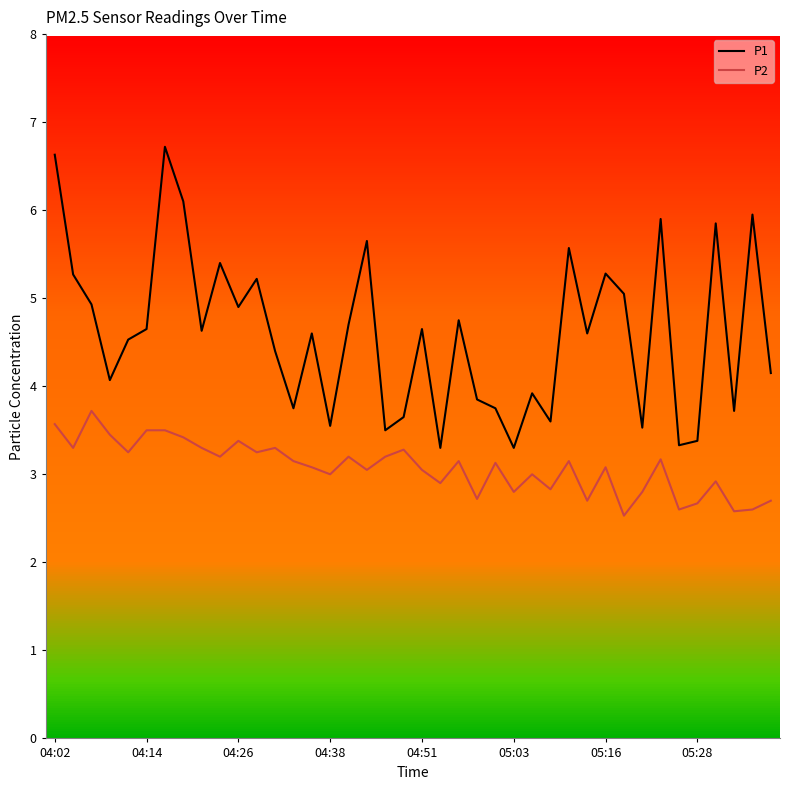

Is it true that P1 equals 2.8 at 05:16?

False